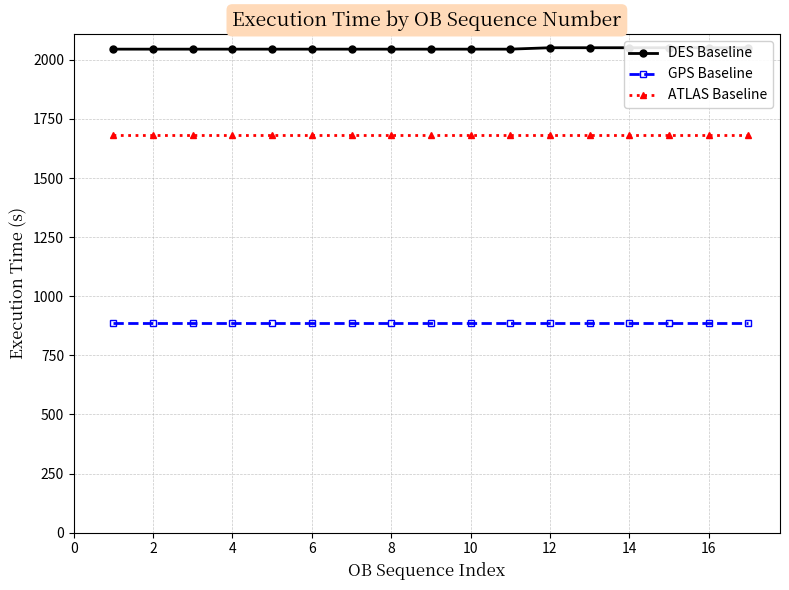

True or false: ATLAS Baseline and GPS Baseline cross at least once.

False